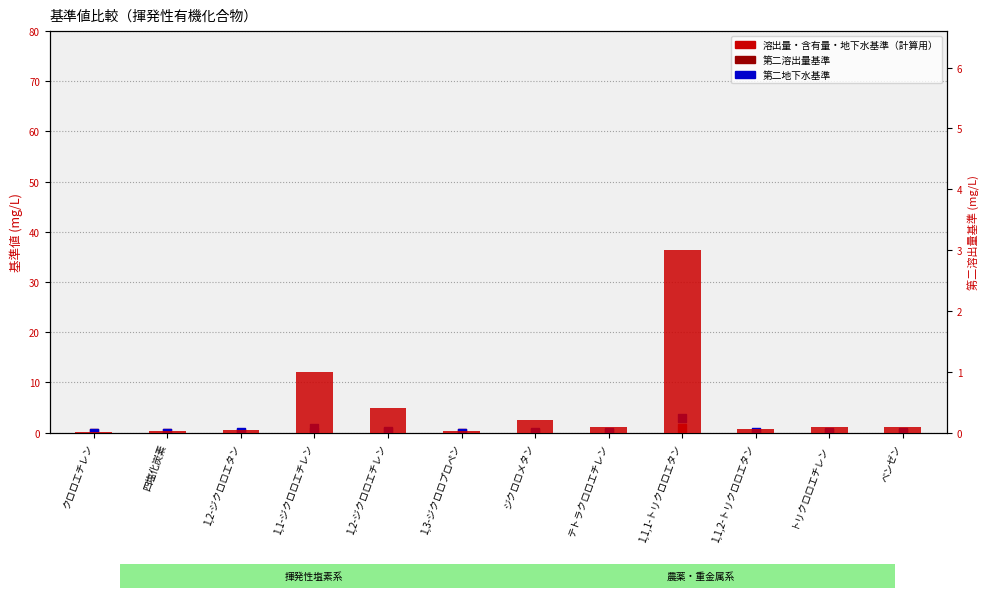

Which series has the largest total across all categories?

第二溶出量基準